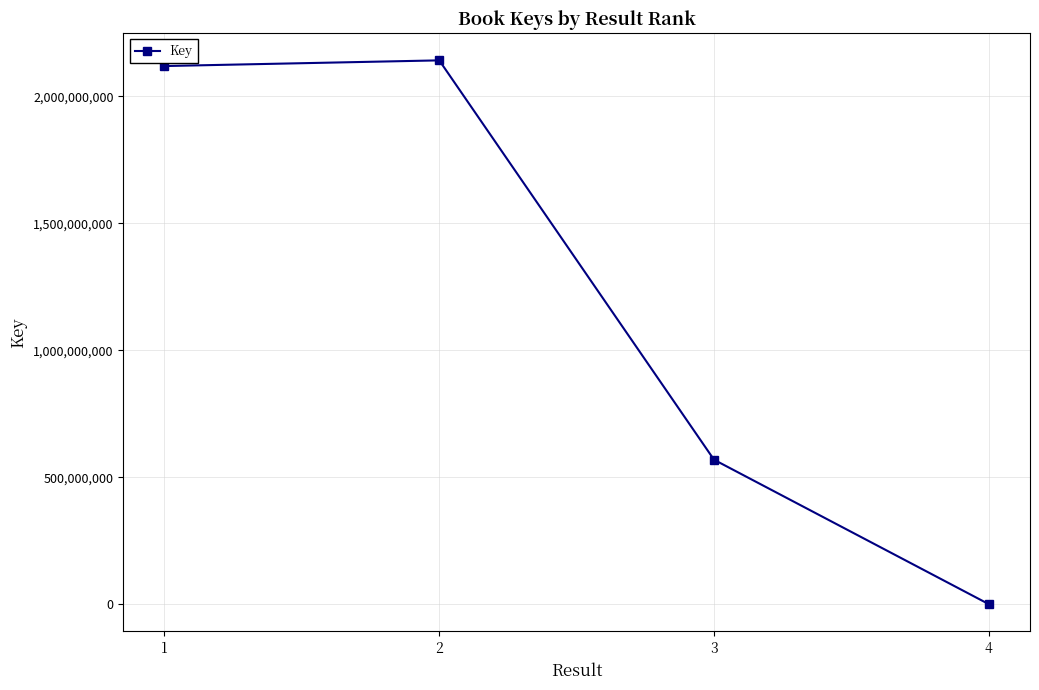

How many points are higher than both their immediate neighbors (excluding endpoints)?

1